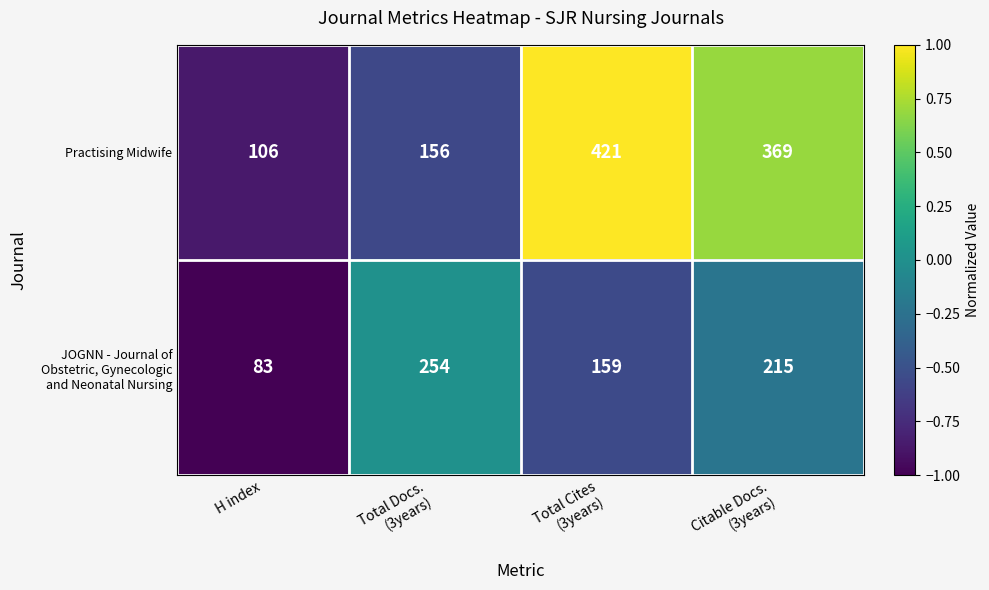

What is the sum of all Practising Midwife values?

1052